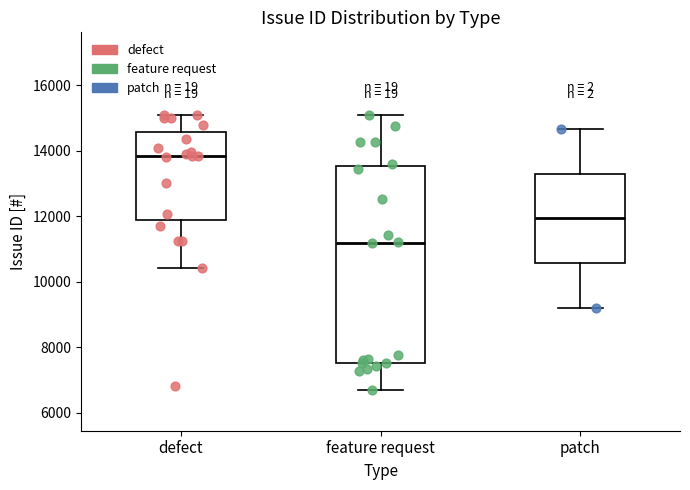

Which box is the tallest, from its lower edge to its upper edge?

feature request